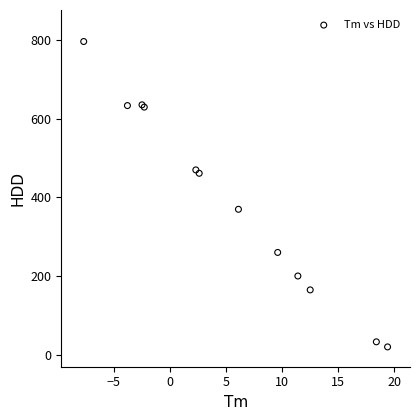

What Y value in the scatter plot is closest to 407?

369.6